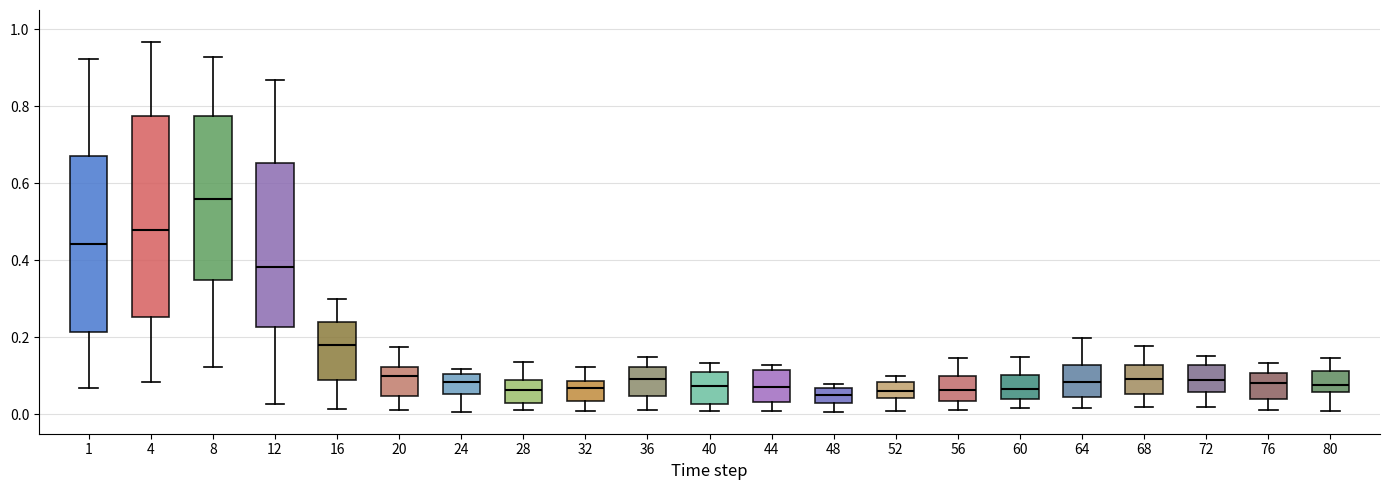

Where does the lower whisker of the box at x = 8 end on the y-axis? The values are not printed on the chart, so give them approximately, as read against the axis.

0.12